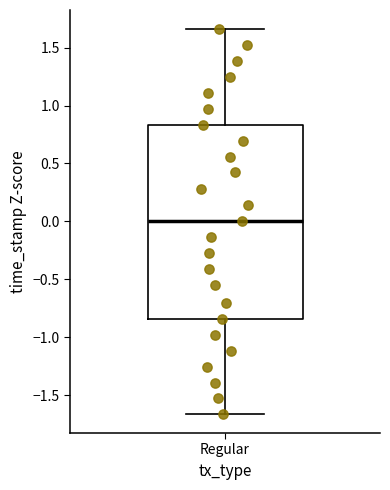

Where is the upper edge of the box for Regular on the y-axis? The values are not printed on the chart, so give them approximately, as read against the axis.

0.85